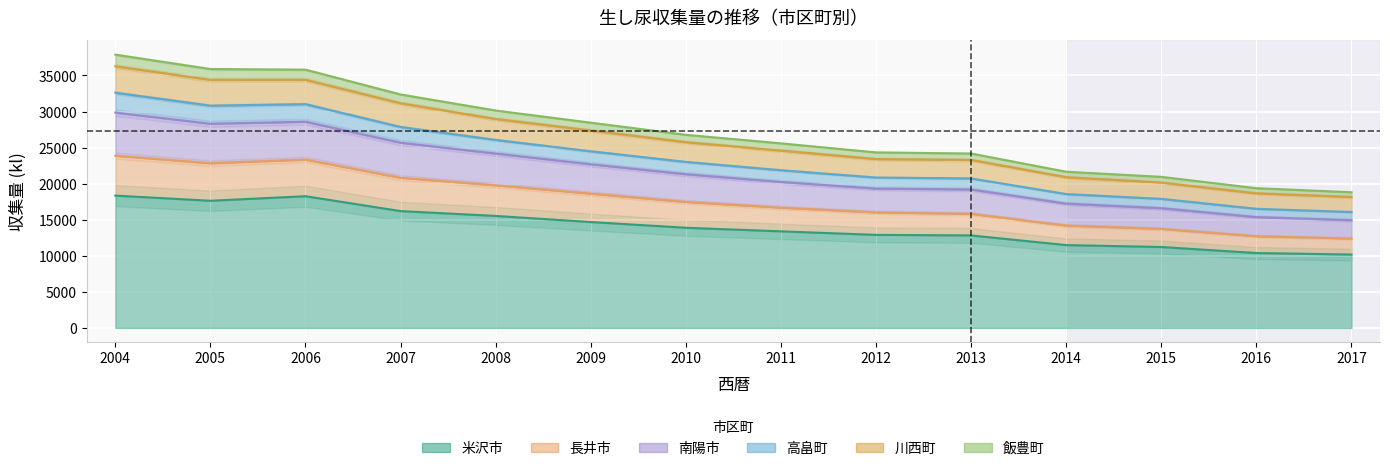

At which label does 高畠町 reach its peak?

2004